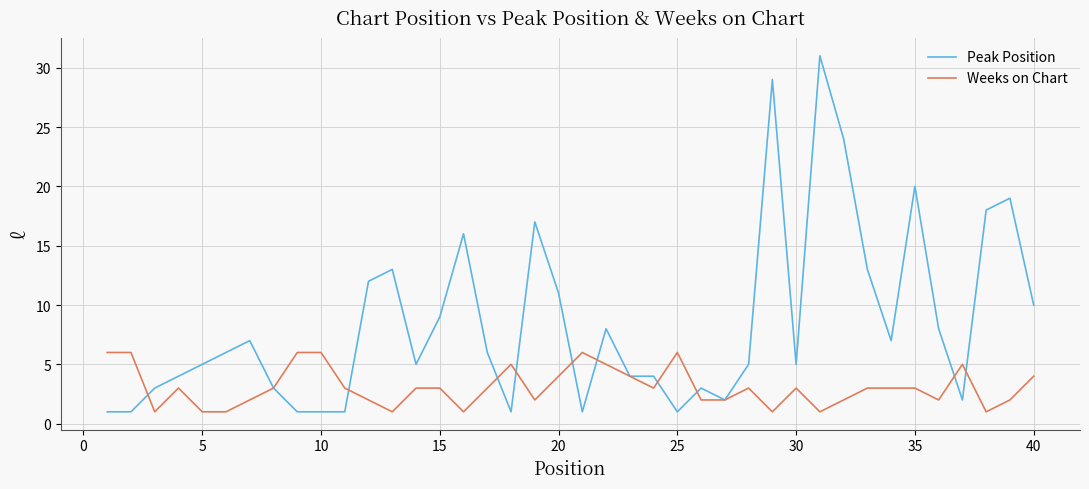

What is the maximum value for Peak Position?

31